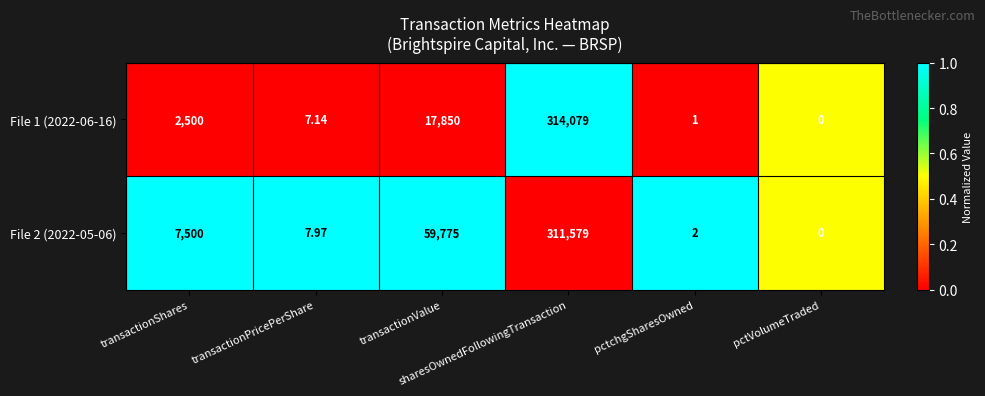

Which series has the largest total across all categories?

File 2 (2022-05-06)